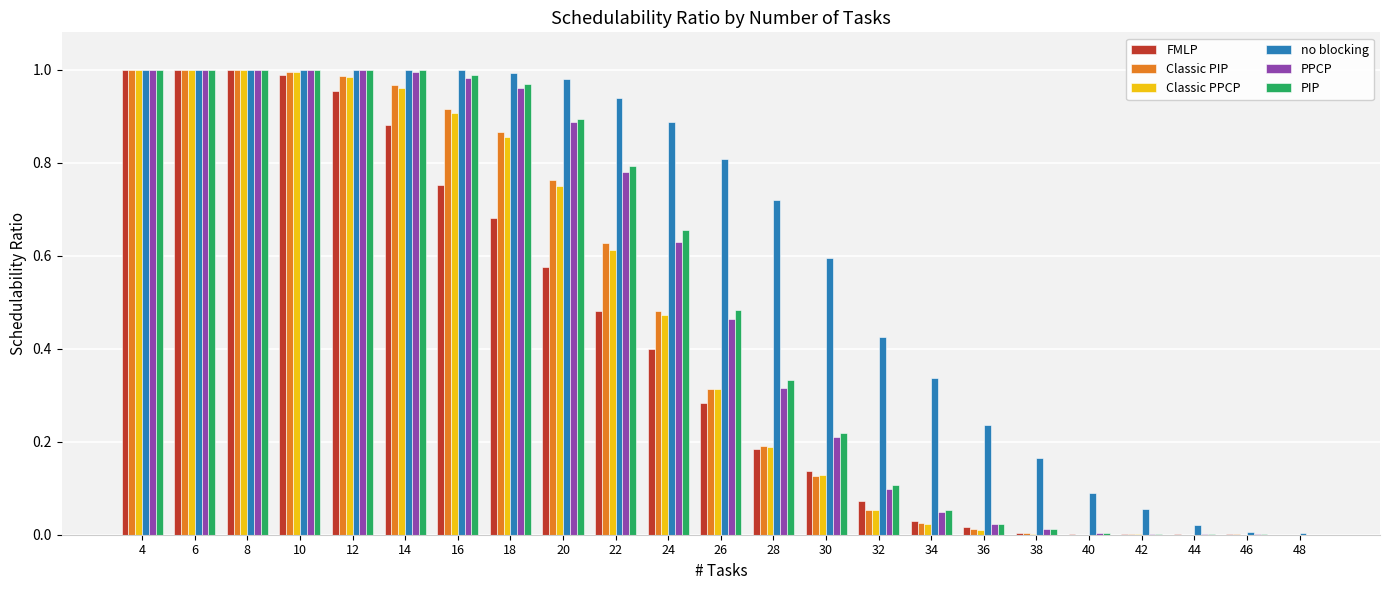

Which series has the largest total across all categories?

no blocking